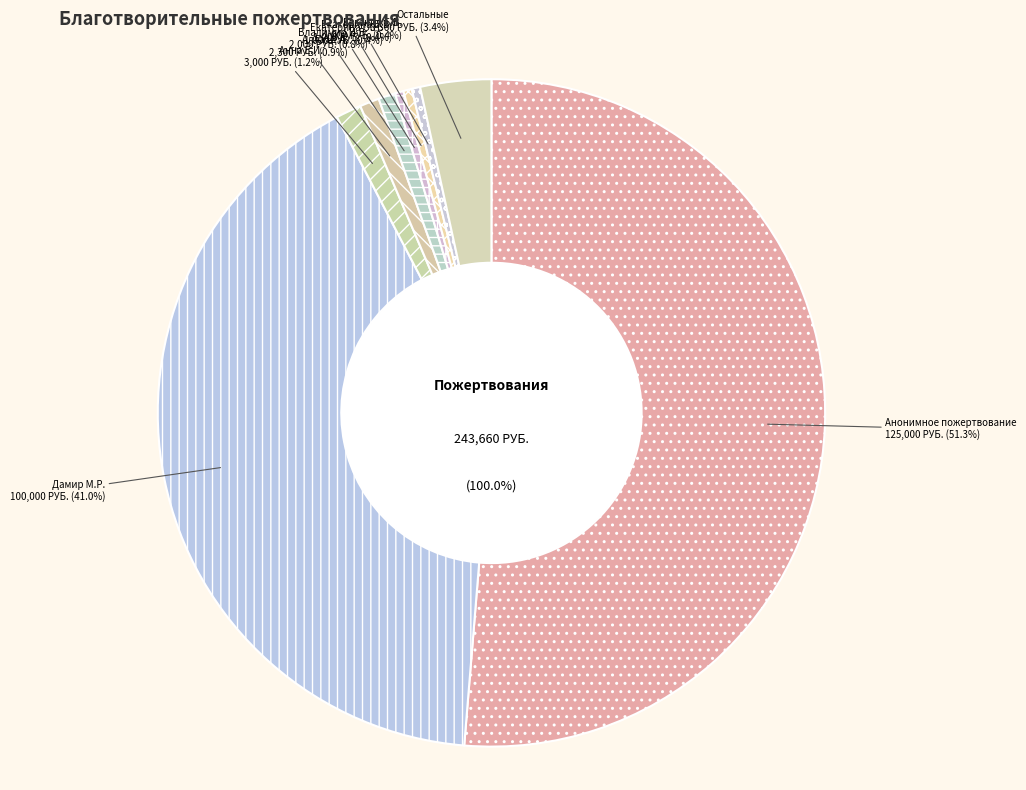

Is it true that Алена З.И. is 1% of the pie?

False